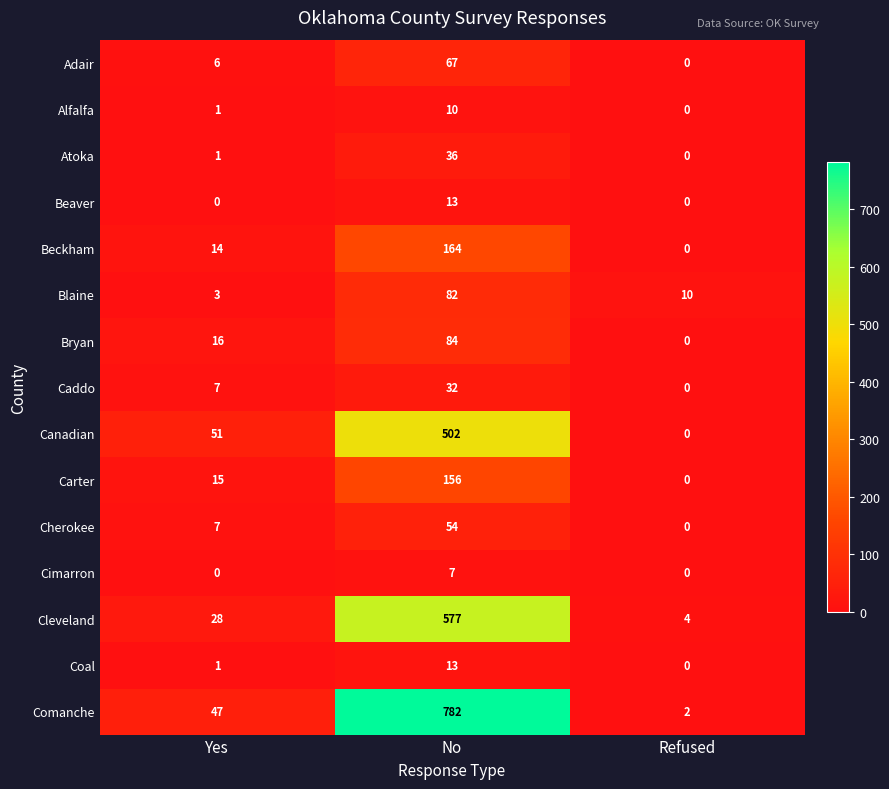

What is the total value across all series at Yes?

197